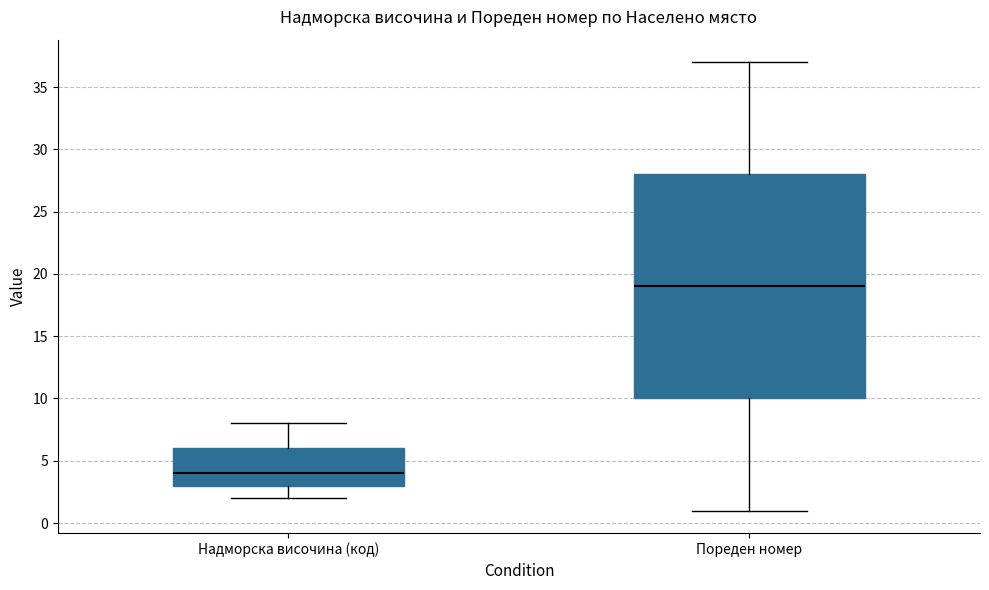

Which box is the tallest, from its lower edge to its upper edge?

Пореден номер